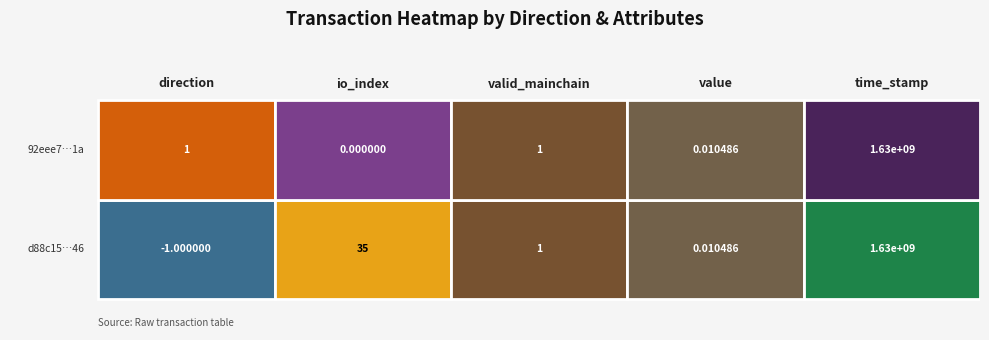

List the labels in order of d88c15139a62c8cebb6f4c44e475e1adee78246 value, smallest first.

direction, value, valid_mainchain, io_index, time_stamp